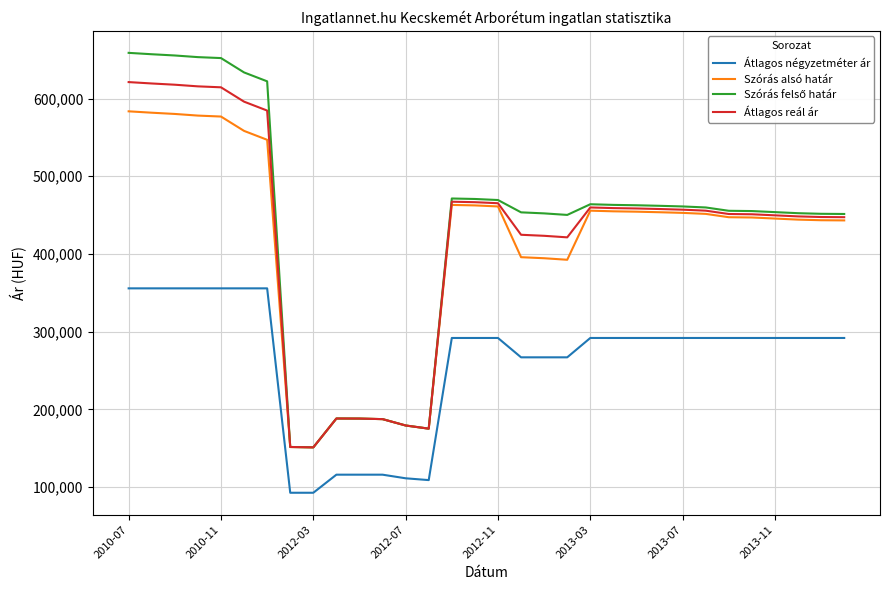

True or false: Átlagos reál ár and Átlagos négyzetméter ár cross at least once.

False